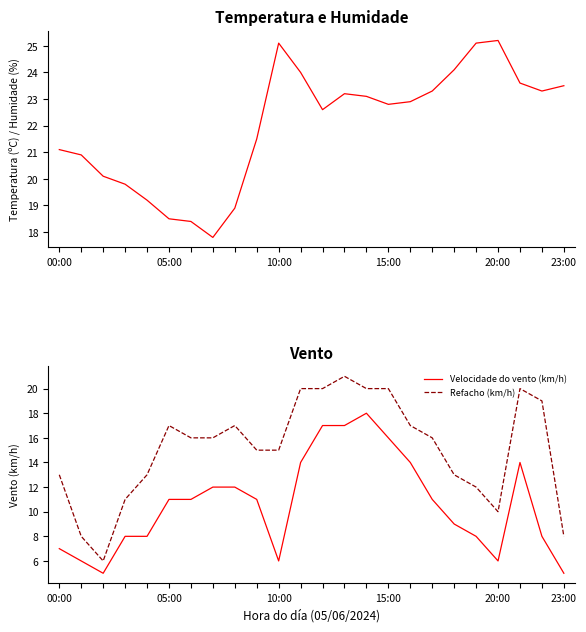

How many lines are shown in the chart?

3